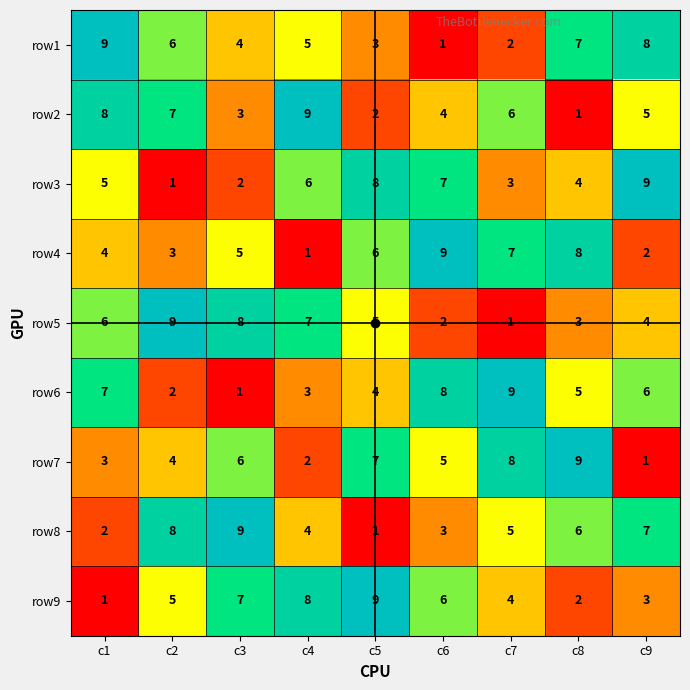

What is the difference between the highest and lowest values at c6?

8